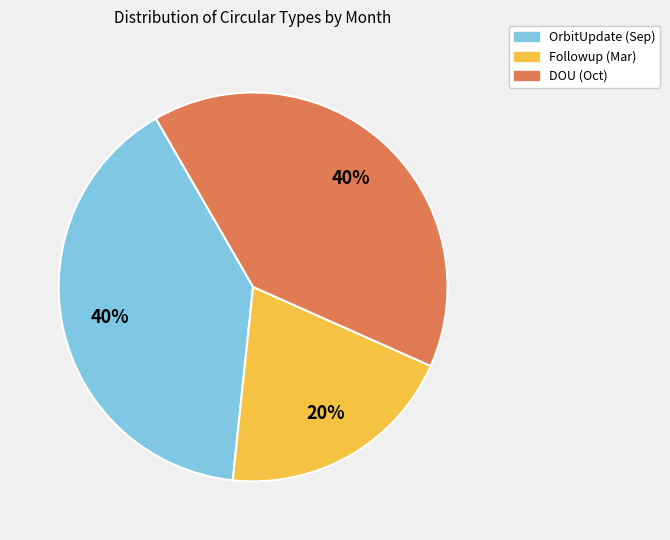

Count the number of slices in the pie.

3